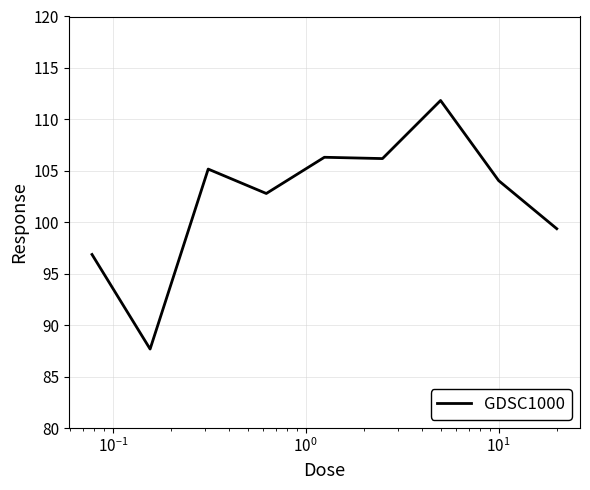

What is the difference between the maximum and minimum values?

24.2